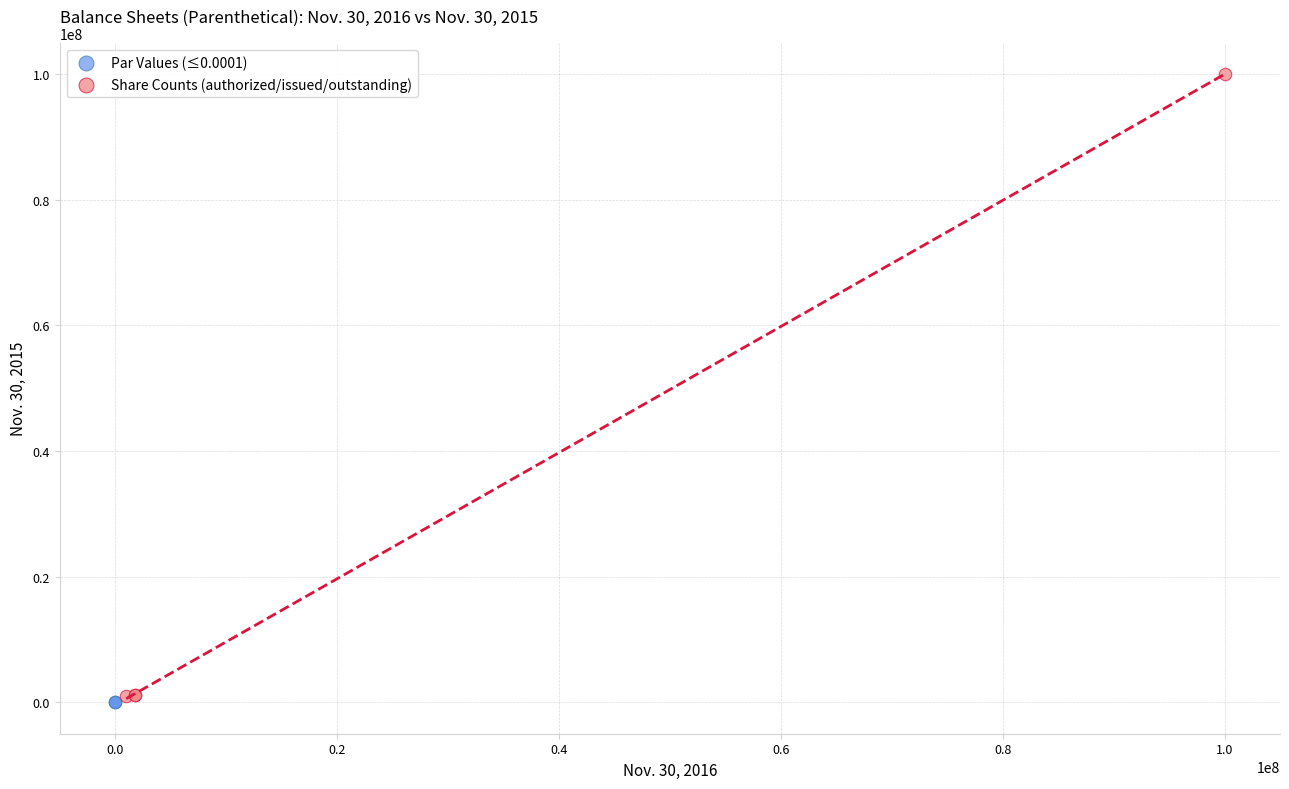

Which series contains the lowest Y value?

Par Values (≤0.0001)